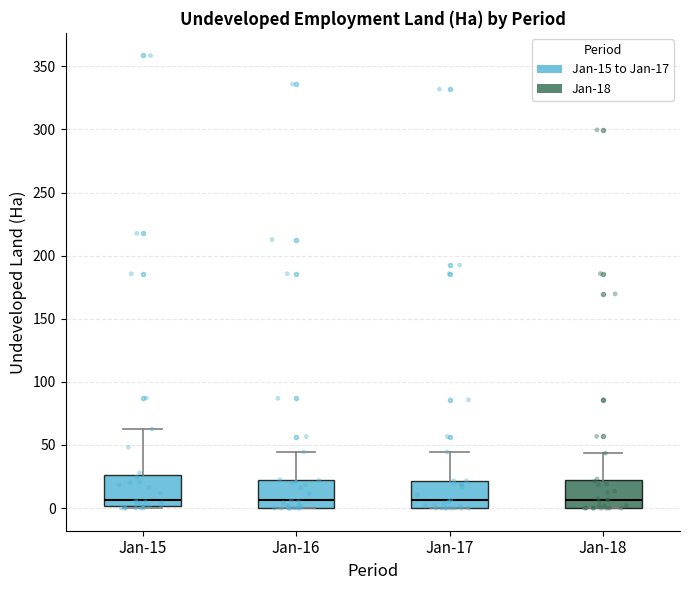

Reading left to right, read every box against the y-axis: the position of its median line, the range the box covers, and the ends of its whiskers. The values are not printed on the chart, so give them approximately, as read against the axis.

Jan-15: median 5, box 0 to 25, whiskers 0 (just below the box's lower edge) to 65
Jan-16: median 5, box 0 to 20, whiskers 0 to 45
Jan-17: median 5, box 0 to 20, whiskers 0 to 45
Jan-18: median 5, box 0 to 20, whiskers 0 to 45